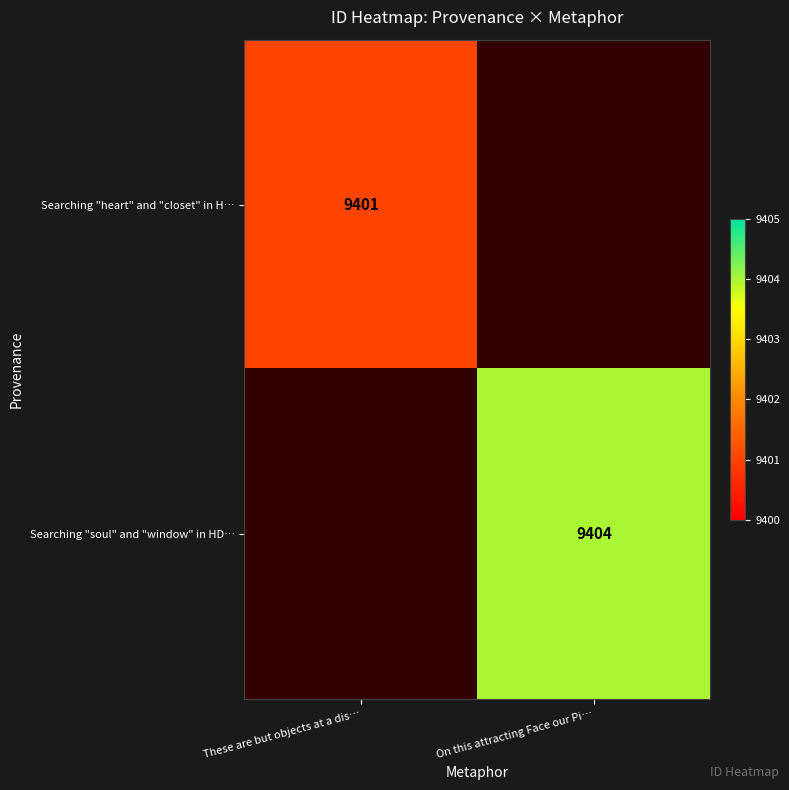

The value of Searching "soul" and "window" in HD… at On this attracting Face our Pi… is 3936. True or false?

False